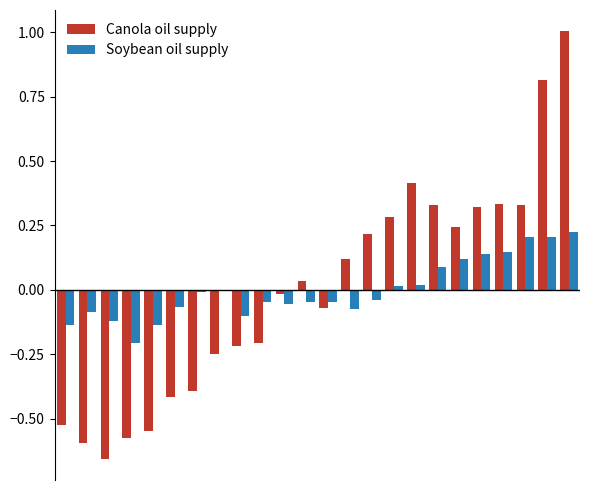

What is the maximum value shown in the chart?

1.0